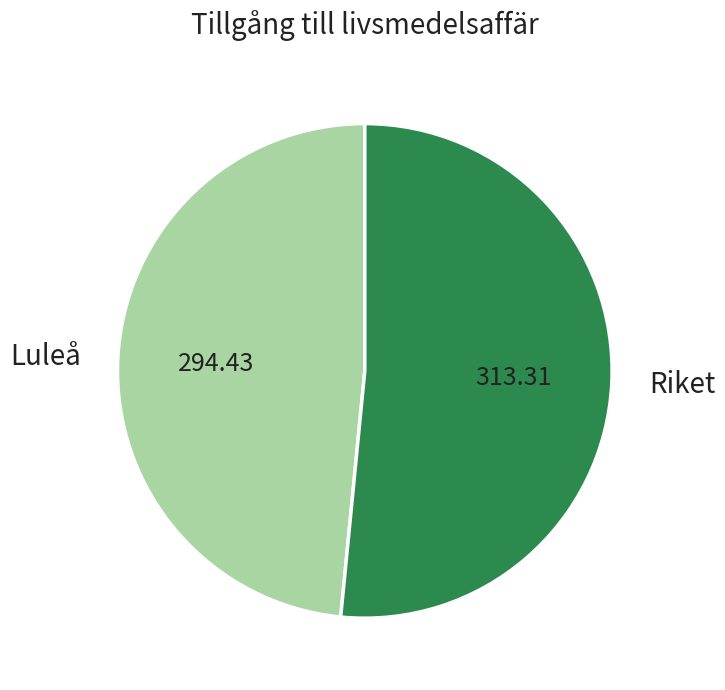

Between Riket and Luleå, which is larger?

Riket